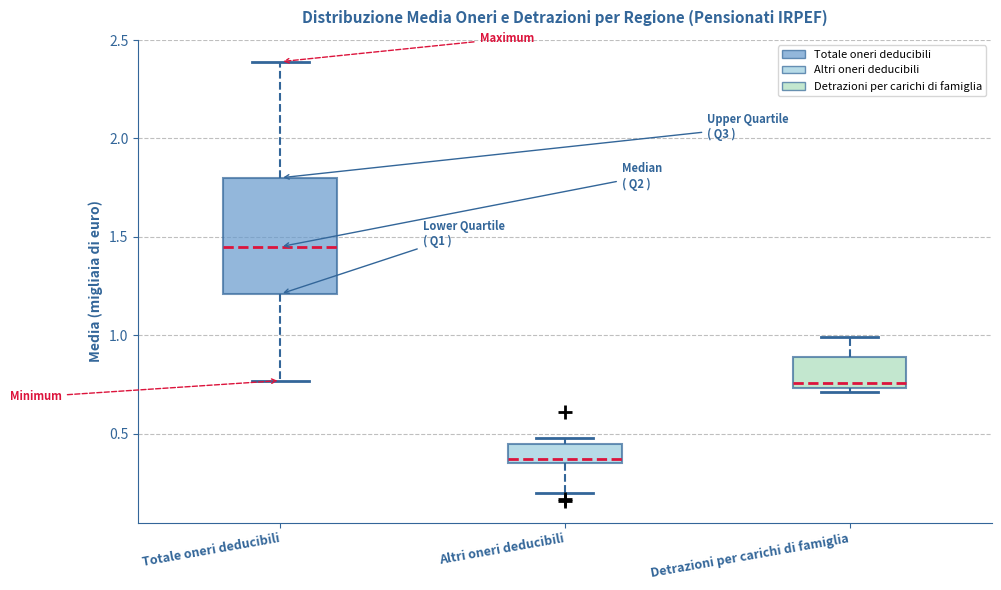

Where does the upper whisker of the box for Detrazioni per carichi di famiglia end on the y-axis? The values are not printed on the chart, so give them approximately, as read against the axis.

1.00